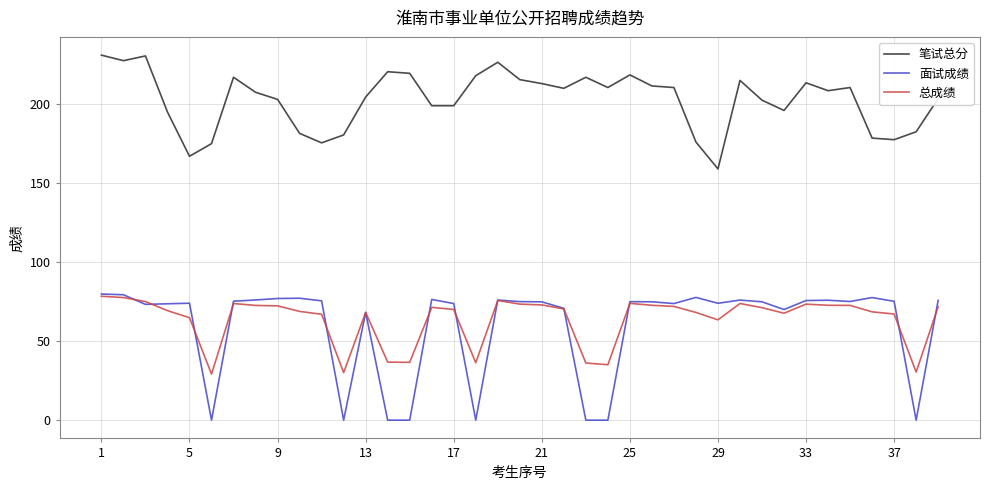

What is the minimum value for 总成绩?

29.2